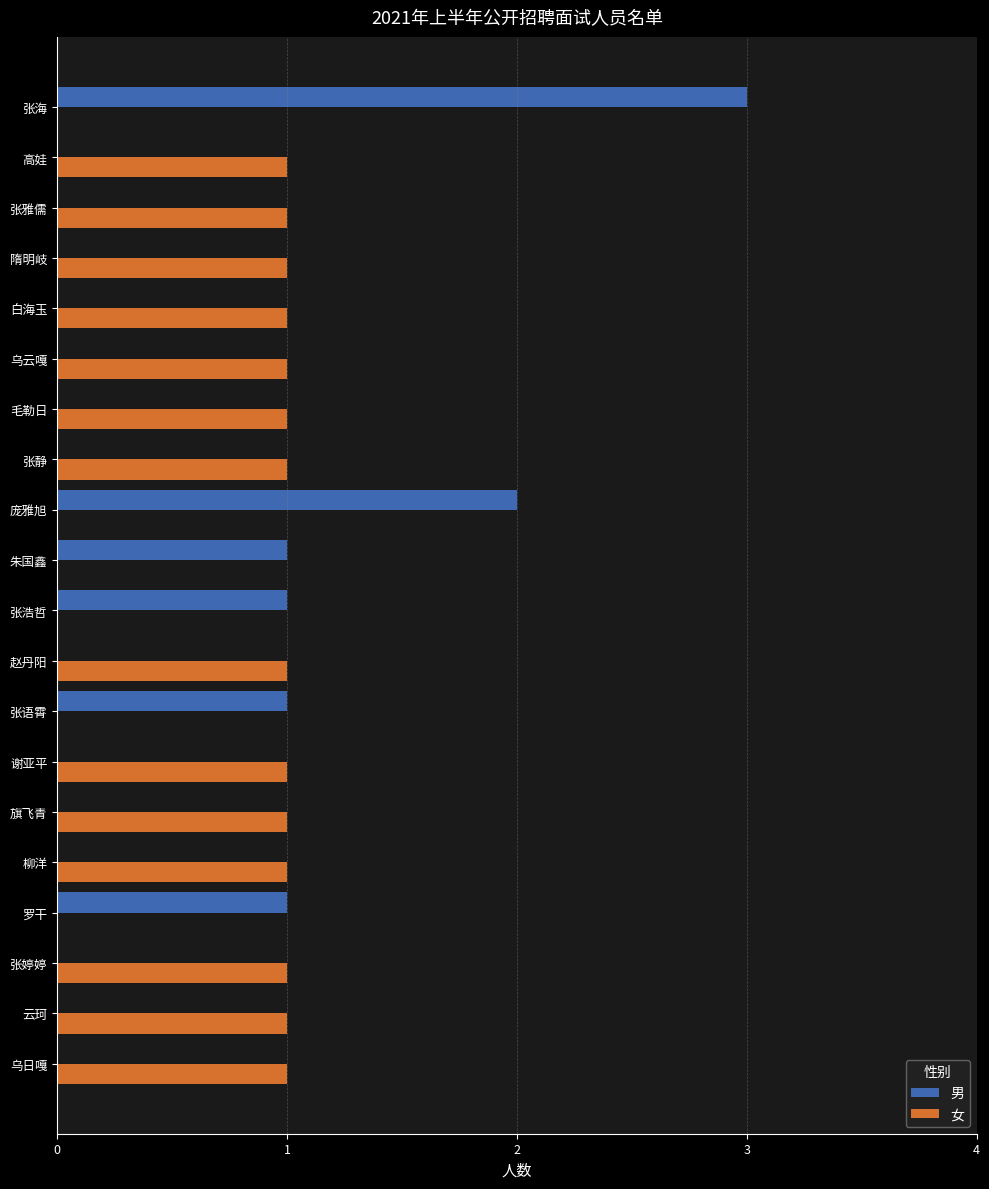

What are all the series names shown in the legend?

男, 女